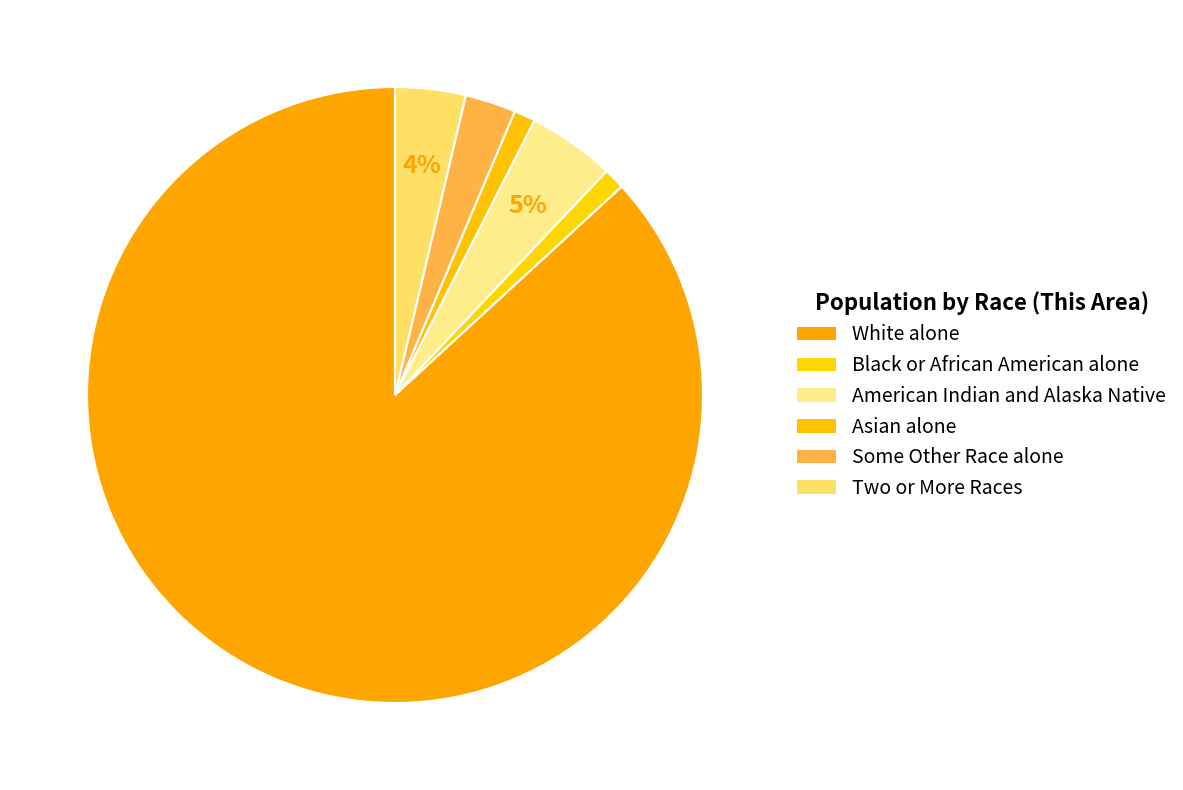

How many slices are in this pie chart?

6